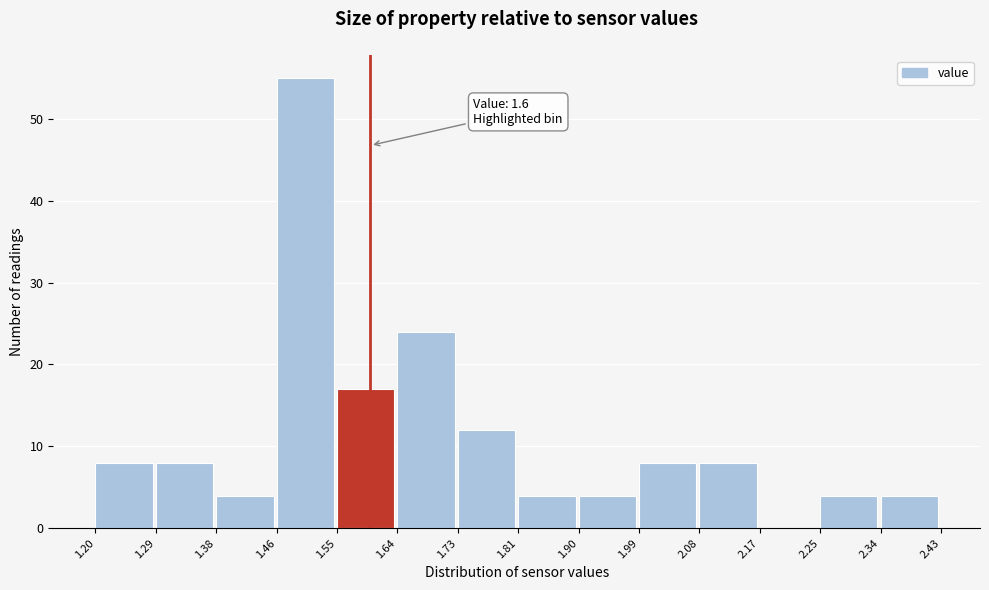

Which range on the x-axis has the tallest bar?

1.46 to 1.55